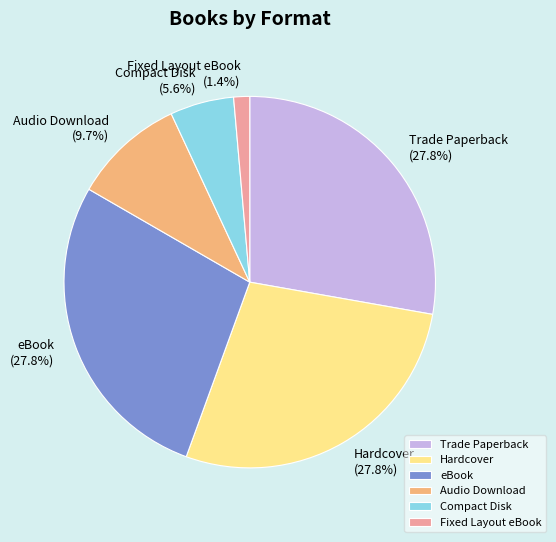

Approximately how many times larger is the value at Trade Paperback compared to eBook?

1.0